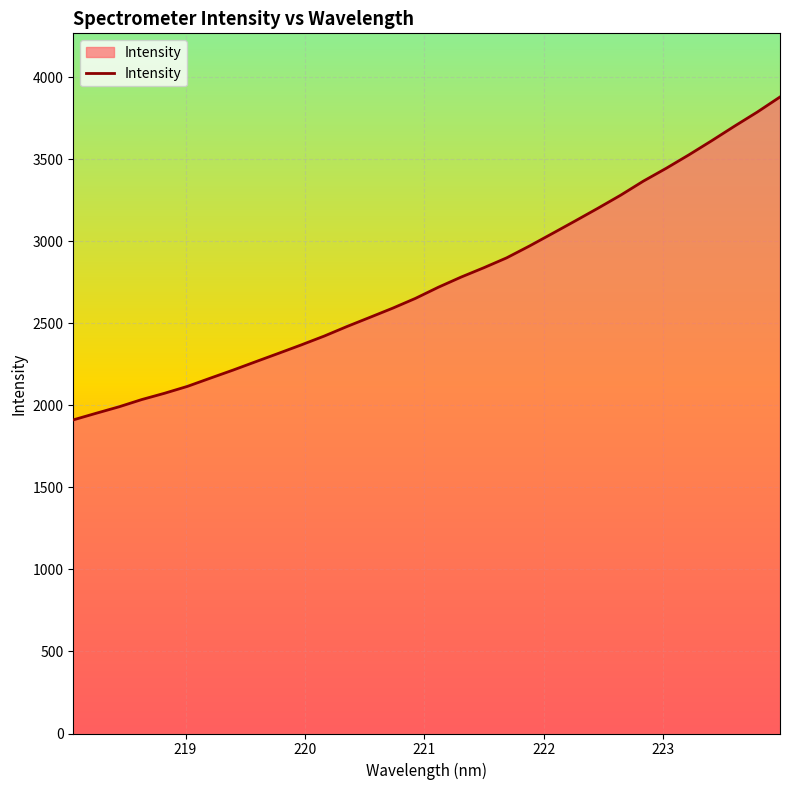

What is the smallest value displayed?

1912.1